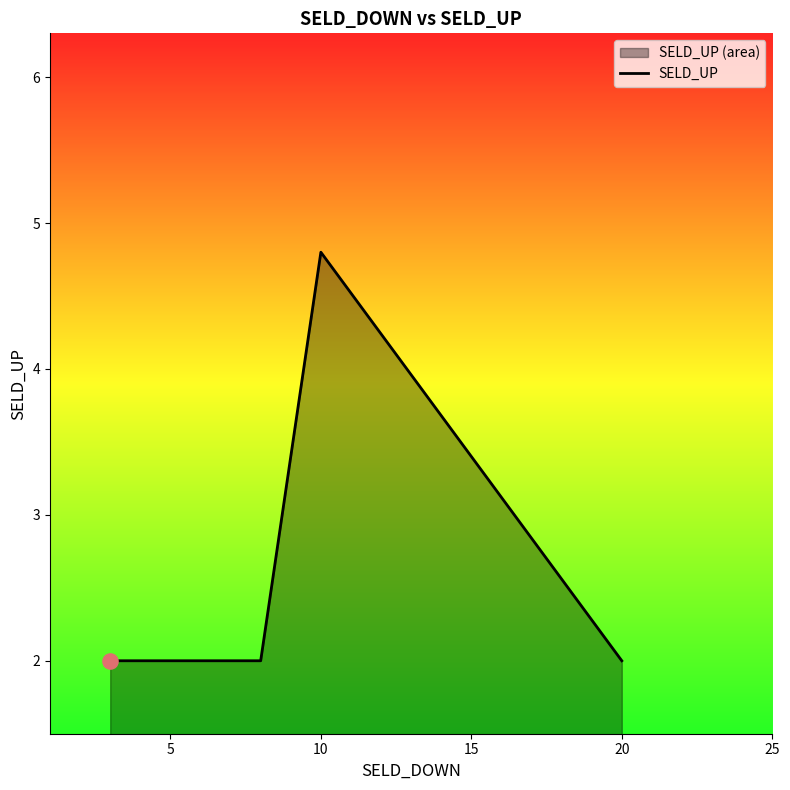

What is the change in value from 10 to 20?

-2.8